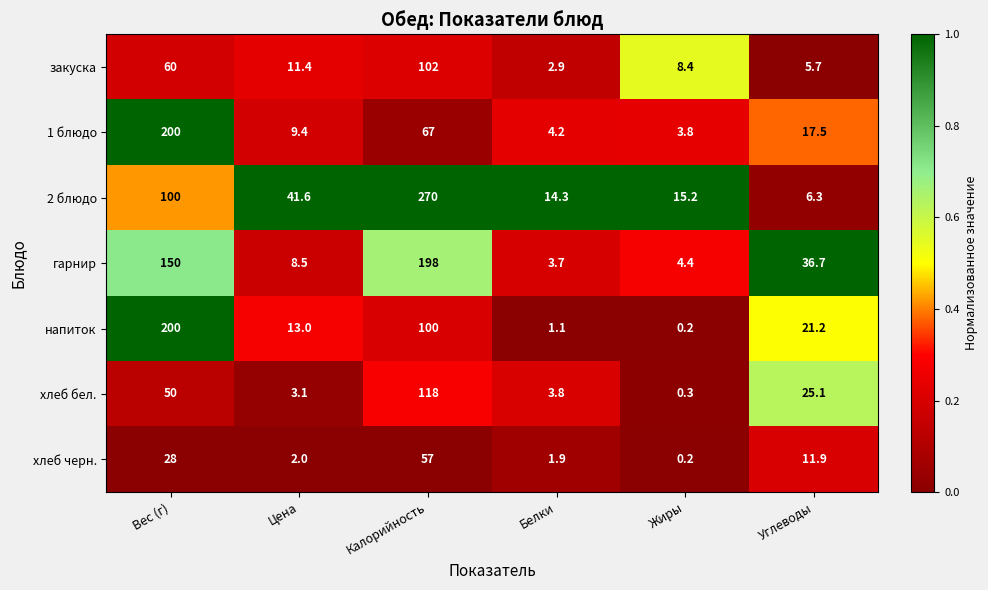

Count the number of data series in this chart.

7